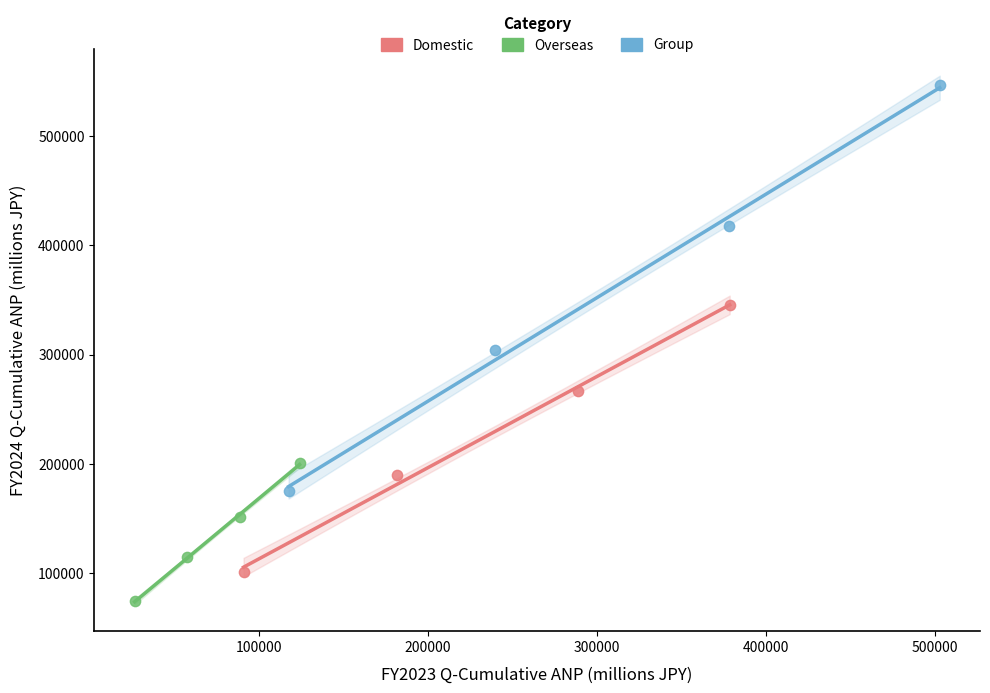

Which series reaches the maximum Y coordinate?

Group